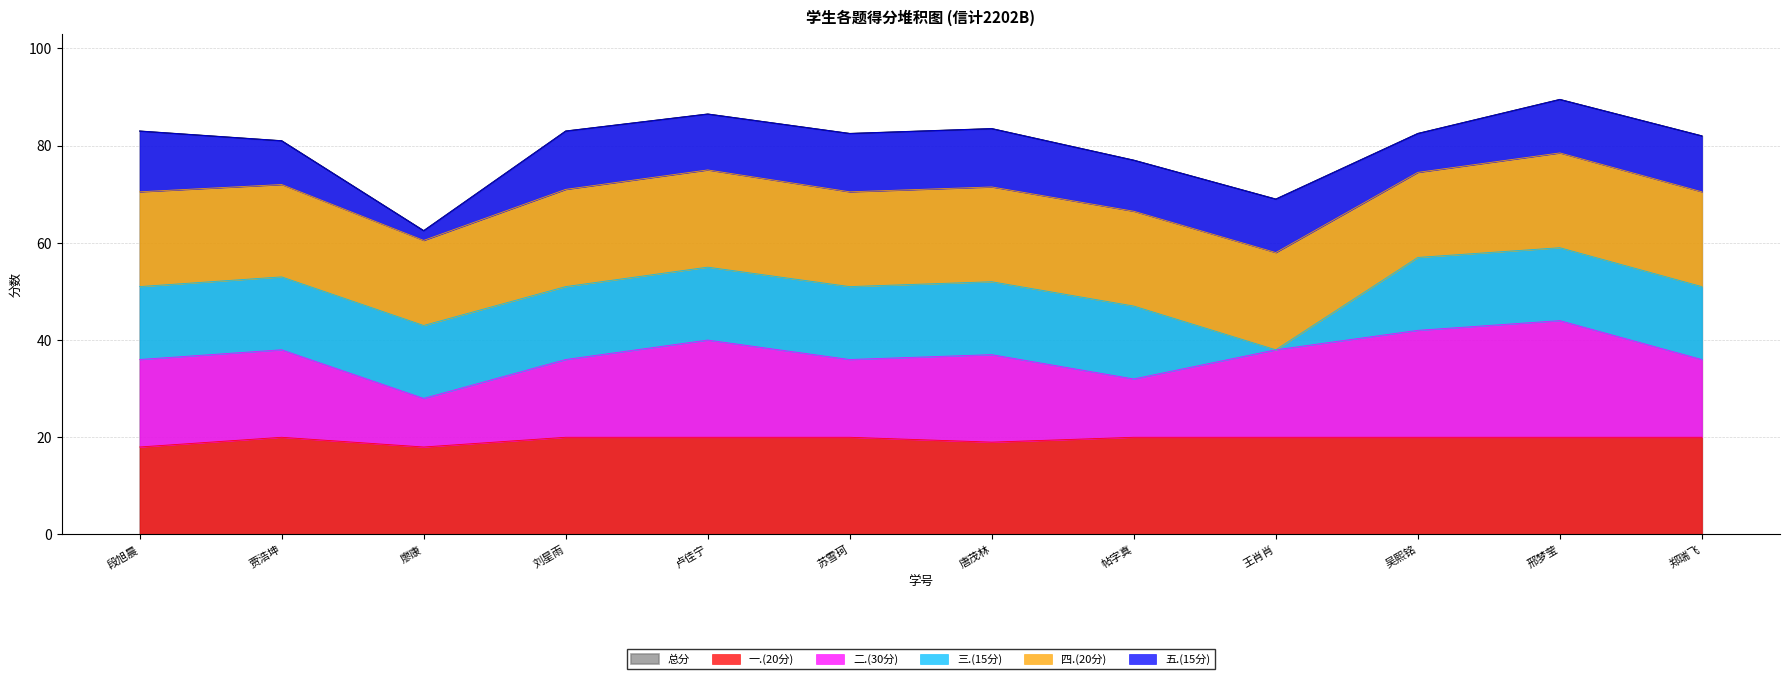

At which category does 一.(20分) reach its first local peak?

贾浩坤